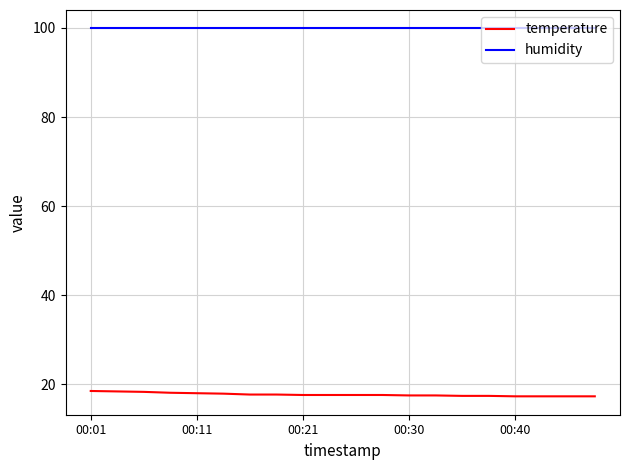

What is the minimum value for humidity?

99.9